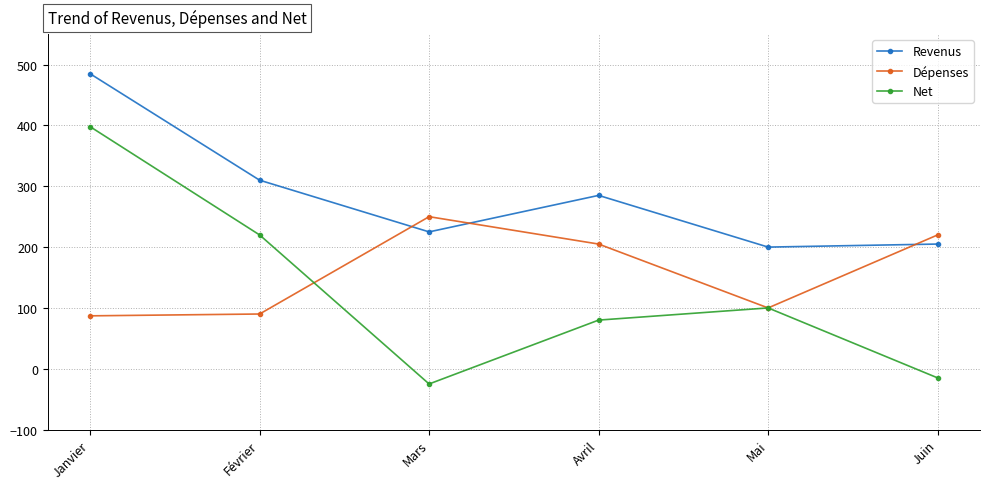

What are all the series names shown in the legend?

Revenus, Dépenses, Net